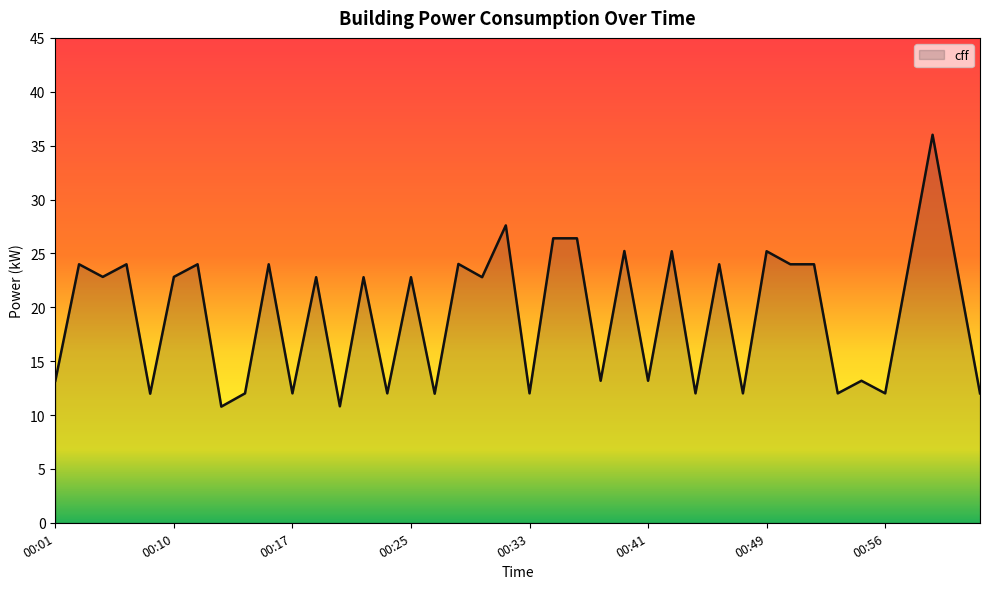

What is the minimum value shown in the chart?

10.8